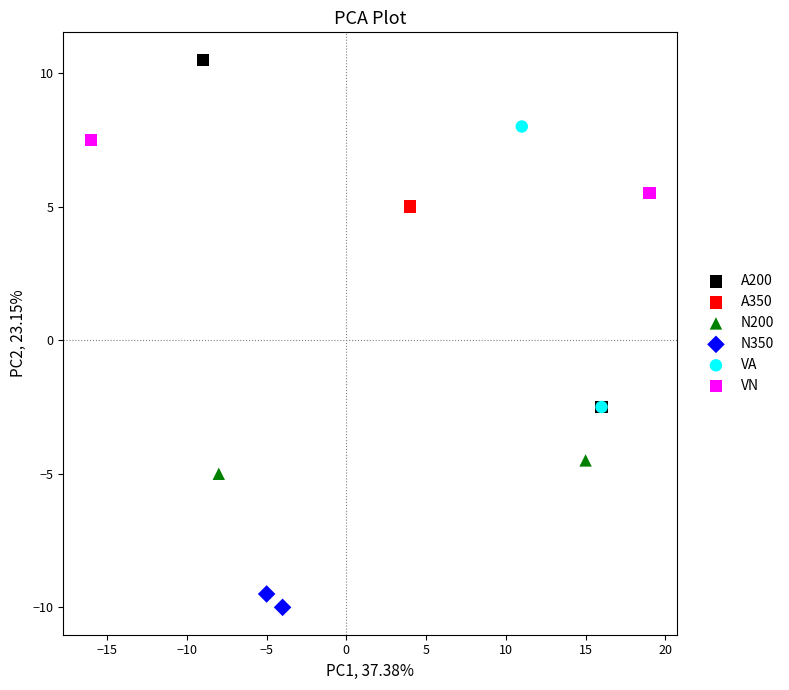

What are all the series names shown in the legend?

A200, A350, N200, N350, VA, VN